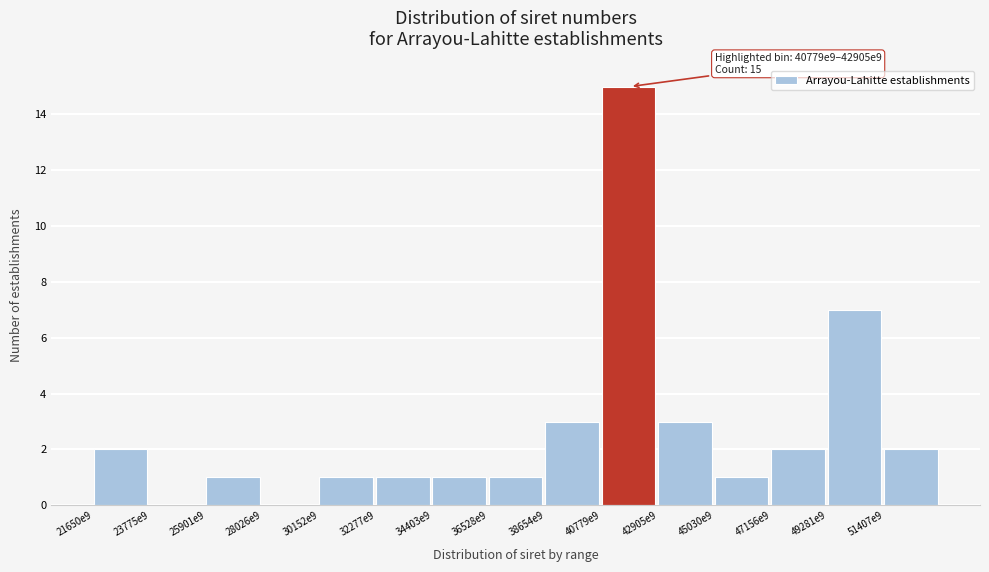

Reading left to right, extract all data points from this chart.

21650e9=2	23775e9=0	25901e9=1	28026e9=0	30152e9=1	32277e9=1	34403e9=1	36528e9=1	38654e9=3	40779e9=15	42905e9=3	45030e9=1	47156e9=2	49281e9=7	51407e9=2